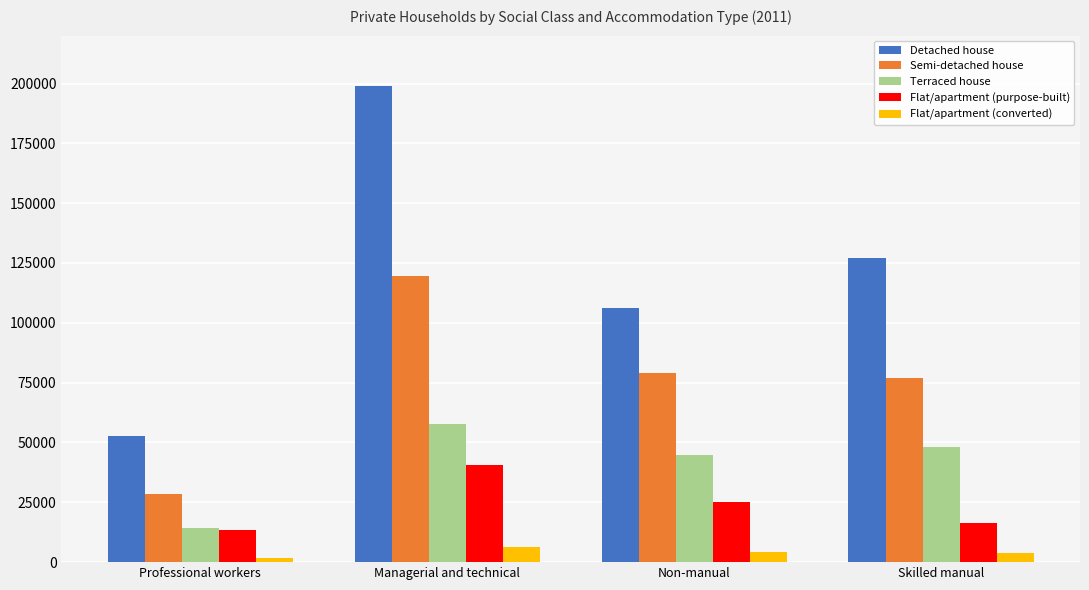

At which label is Semi-detached house closest to 74019?

Skilled manual